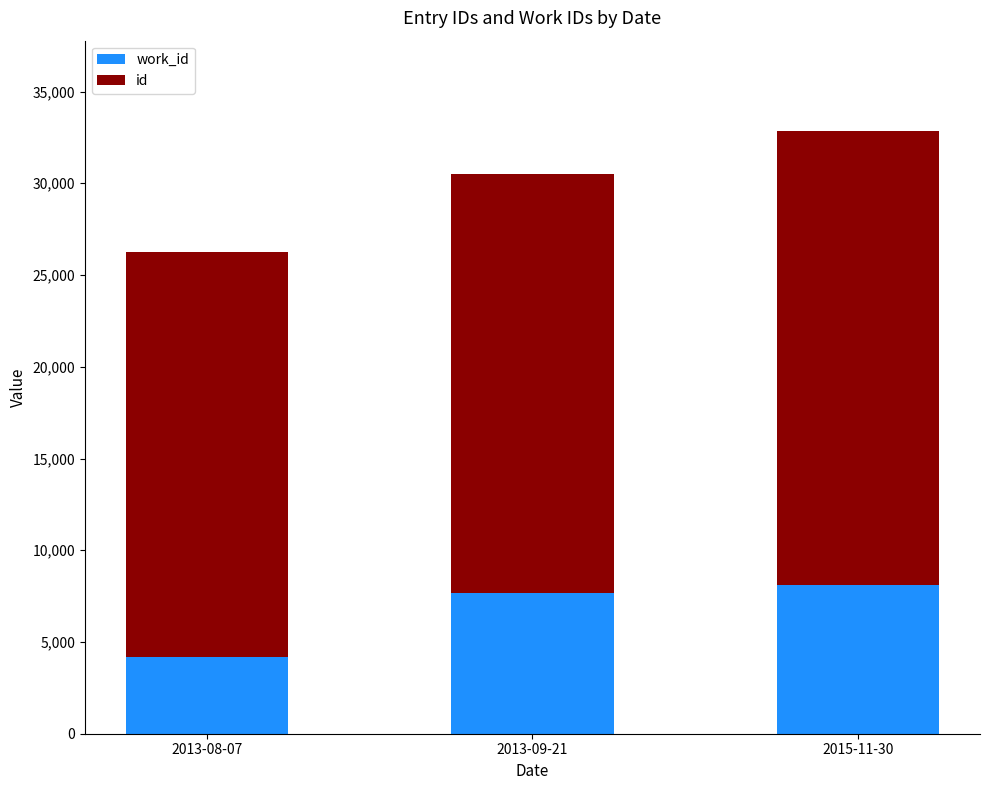

What is the total value across all series at 2015-11-30?

32846